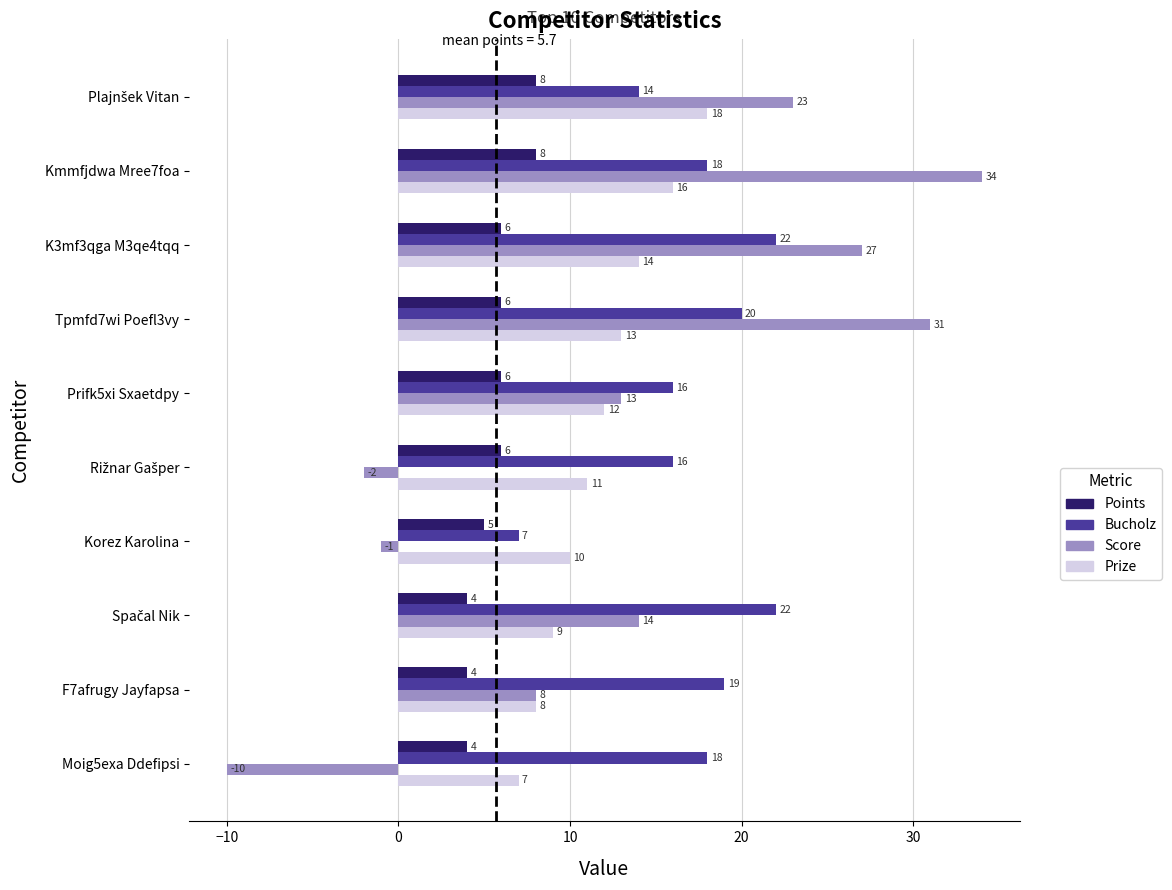

How many values in the Prize series are below 12?

5